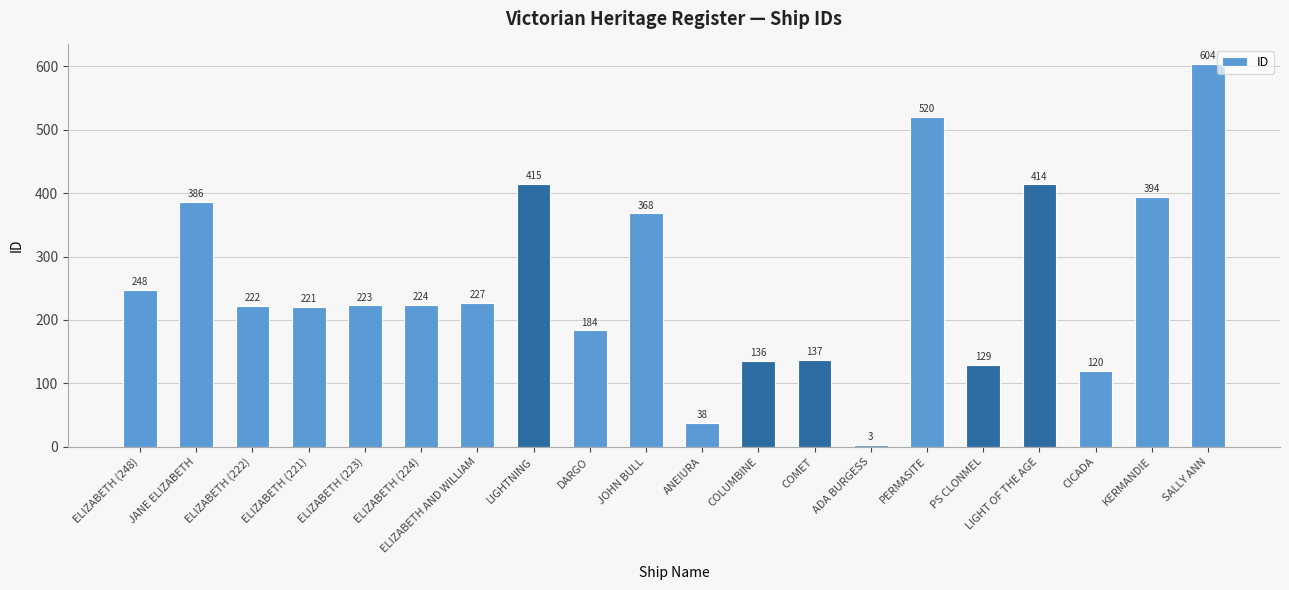

What is the sum of all values?

5213